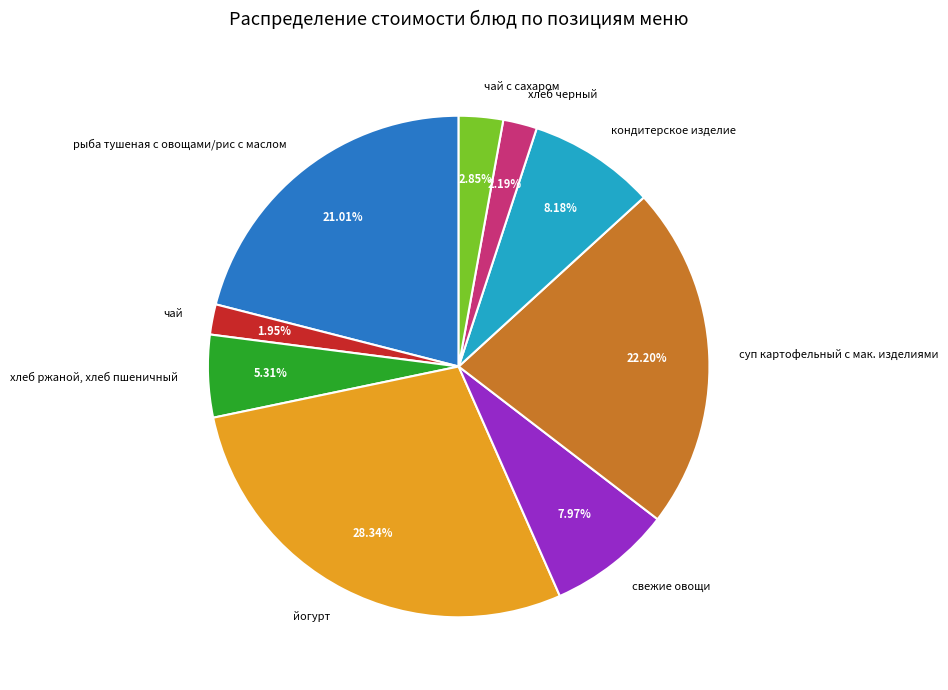

Which category has the biggest portion of the pie?

йогурт